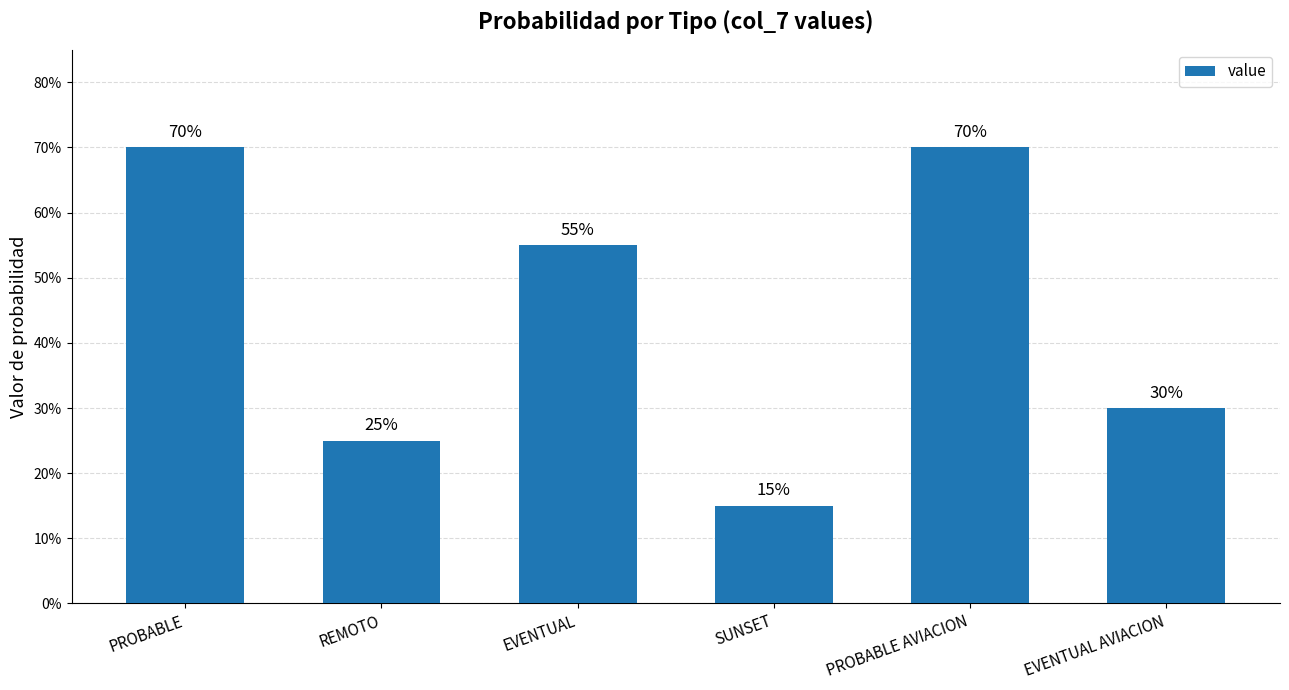

List the labels in order of value, smallest first.

SUNSET, REMOTO, EVENTUAL AVIACION, EVENTUAL, PROBABLE, PROBABLE AVIACION